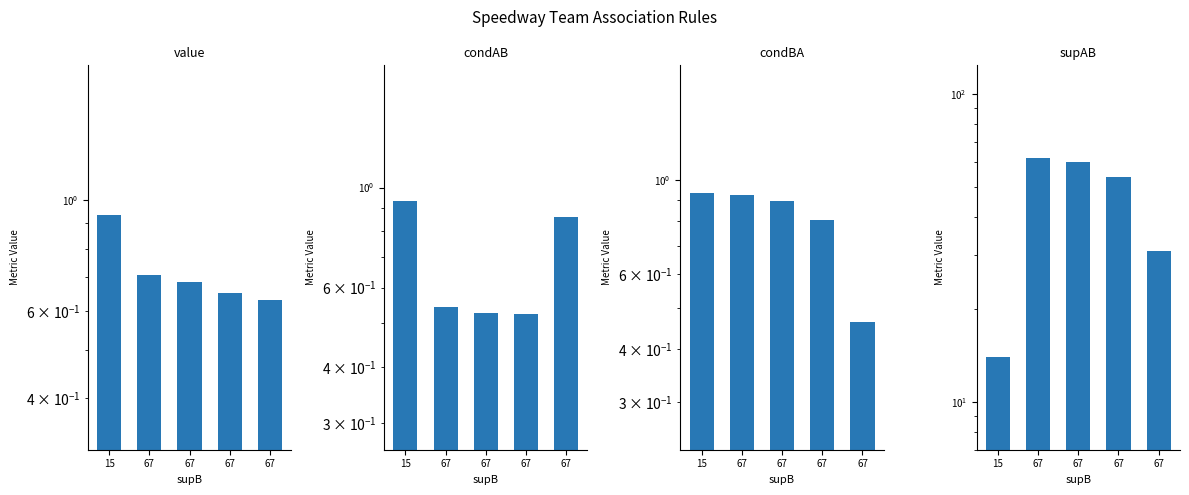

Reading left to right, extract all data points from this chart.

value: 15=0.9	67=0.7	67=0.7	67=0.7	67=0.6
condAB: 15=0.9	67=0.5	67=0.5	67=0.5	67=0.9
condBA: 15=0.9	67=0.9	67=0.9	67=0.8	67=0.5
supAB: 15=14.0	67=62.0	67=60.0	67=54.0	67=31.0